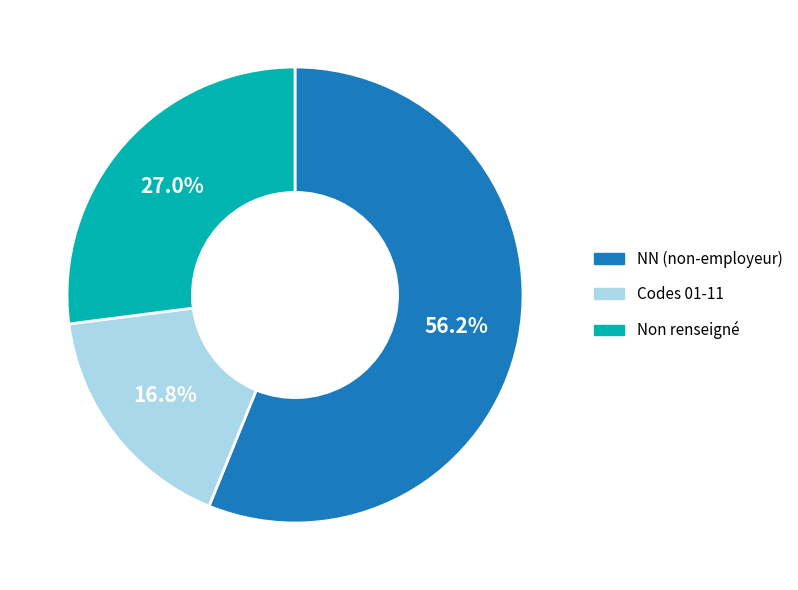

Between NN (non-employeur) and Non renseigné, which is larger?

NN (non-employeur)